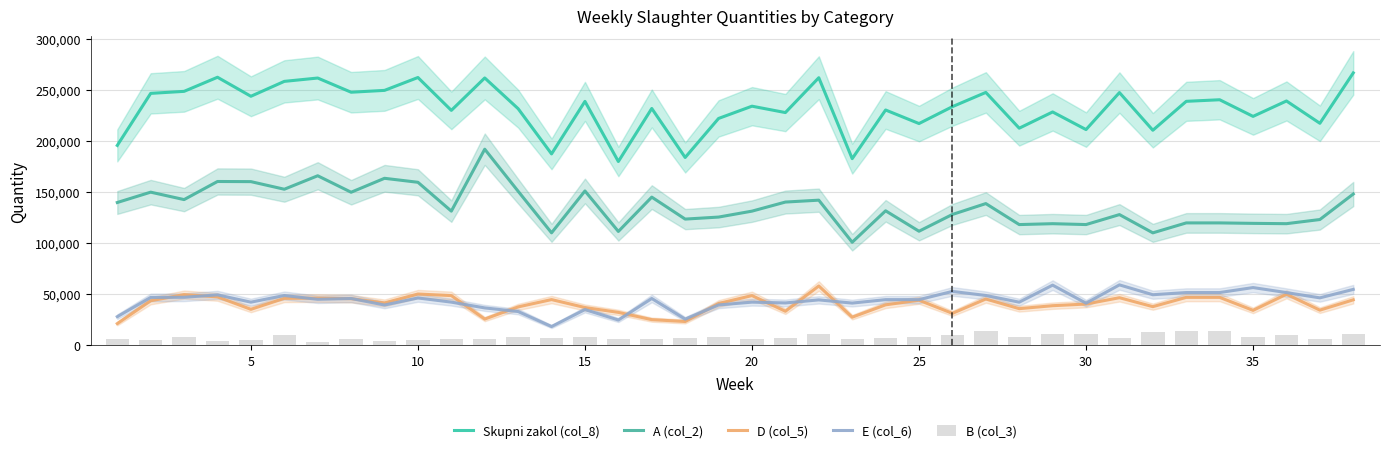

Reading right to left, transcribe all the data shown in this chart.

Skupni zakol (col_8): 266956	217607	239448	224366	240655	239109	210769	247678	211453	228696	212802	247833	233889	217347	230617	182963	262228	228104	234351	222345	184120	232115	180167	239051	187619	231905	262004	230240	262443	249829	248024	261927	258649	244060	262685	248876	246901	195935
A (col_2): 148332	123350	119291	119594	120044	120044	110306	128186	118423	119280	118406	138968	128318	111881	131895	101111	142312	140458	131570	125756	123780	145295	111680	151331	110337	151037	192224	131570	159826	163727	150073	166214	153017	160466	160601	142871	150157	140020
D (col_5): 44711	34610	50185	34401	47106	47106	38020	46790	40577	38956	36063	45506	31477	44317	39817	27715	58259	33519	48848	41125	23468	25291	32415	37167	44954	37782	25871	48848	50392	41692	45850	46389	46149	35411	47587	49835	43810	21431
E (col_6): 54932	46640	51804	56720	51846	51846	49702	59347	41415	59096	42405	48982	52947	44902	44887	41514	44647	41660	42445	39693	25809	46020	24945	35173	18539	33238	36796	42445	46533	39634	46034	45220	48937	42426	49565	47216	47066	28226
B (col_3): 11444	6350	10449	8124	14411	14411	12741	7755	11038	11364	7979	14377	9912	8073	7084	5972	11578	7414	6584	8646	6931	6714	6040	8722	6988	8748	5891	6584	5457	4270	6067	3616	10546	5757	4364	8687	5732	5872